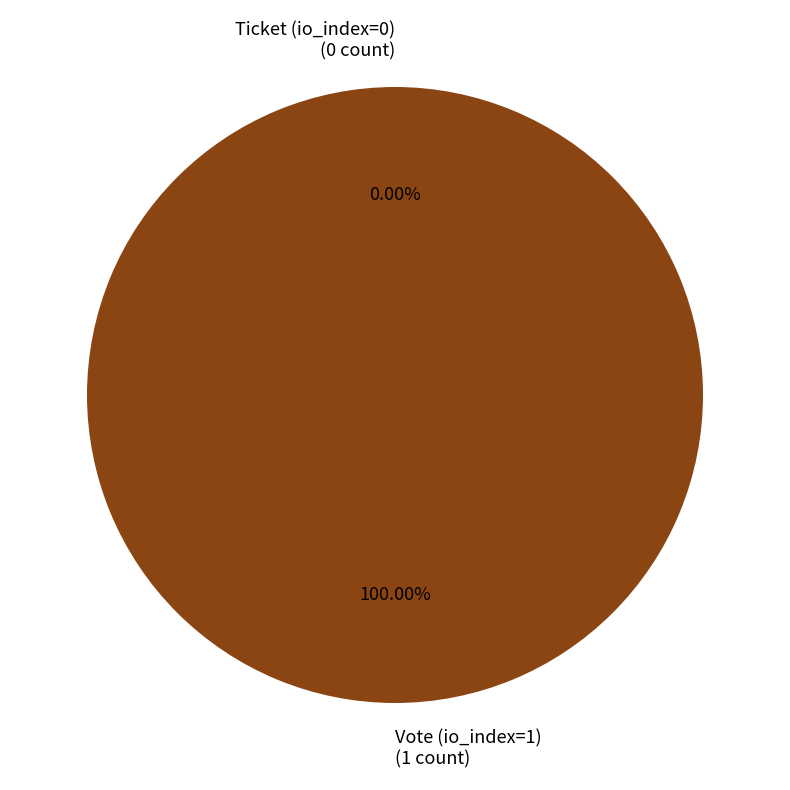

What percentage do Ticket (io_index=0) and Vote (io_index=1) together represent?

100.0%